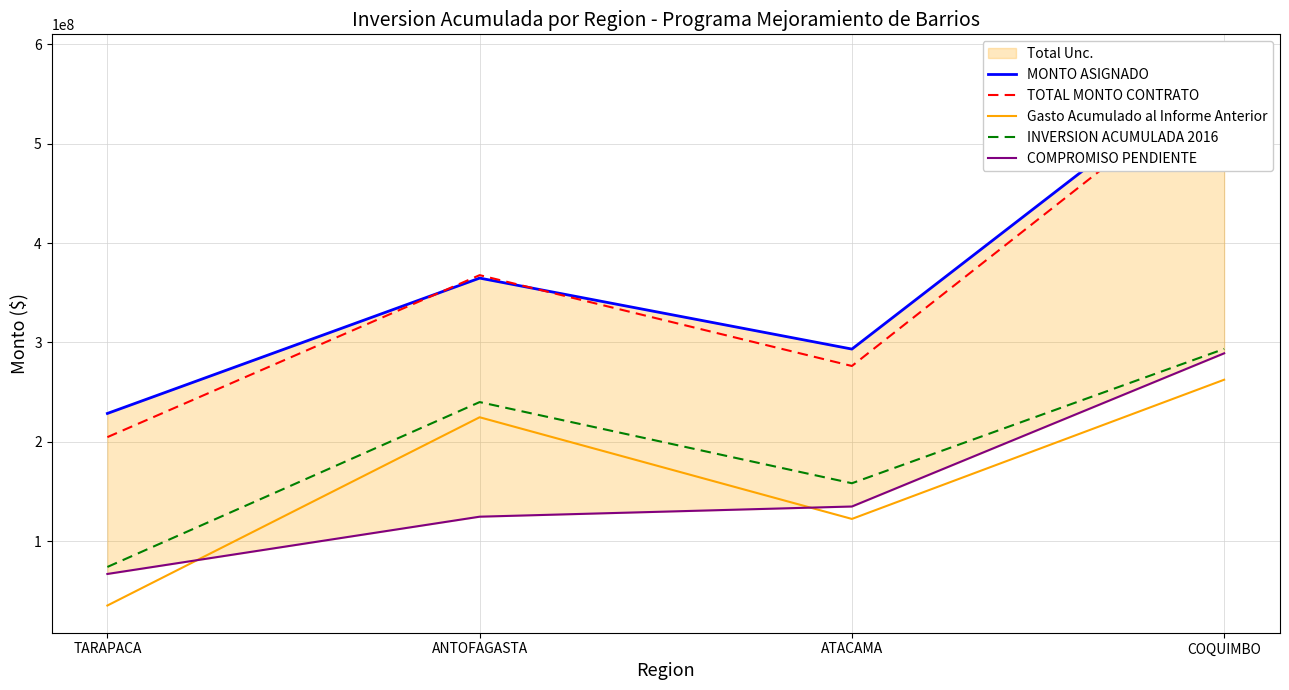

Reading right to left, extract all data points from this chart.

MONTO ASIGNADO: 582630915	293366593	364771361	228599928
TOTAL MONTO CONTRATO: 571183040	276338592	367732694	204772726
Gasto Acumulado al Informe Anterior: 262529587	122488637	224765685	35372794
INVERSION ACUMULADA 2016: 293527339	158377697	240029685	74172778
COMPROMISO PENDIENTE: 289103576	134988896	124741676	67127186